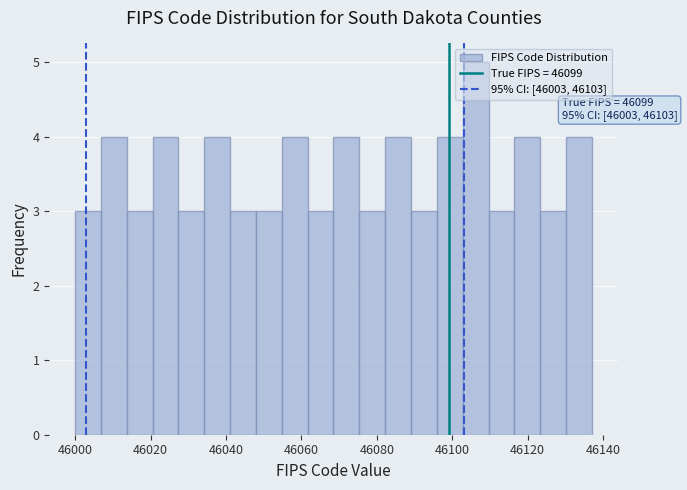

Read against the x-axis, roughly where is the centre of the tallest bar?

46106